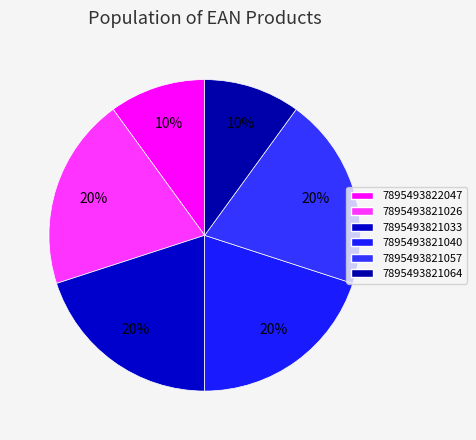

Count the number of slices in the pie.

6